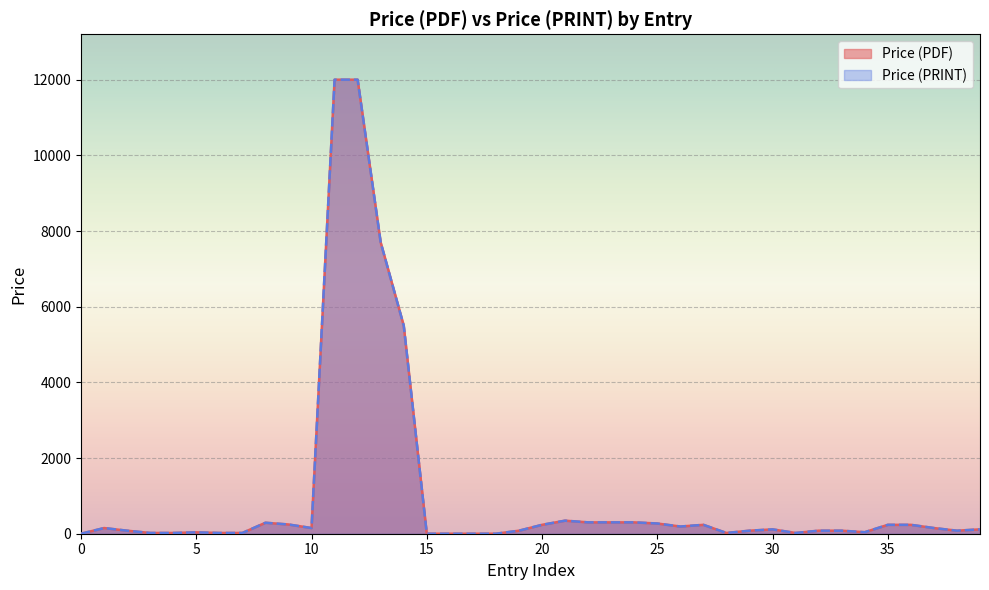

Is it true that Price (PRINT) equals 99 at 20?

False